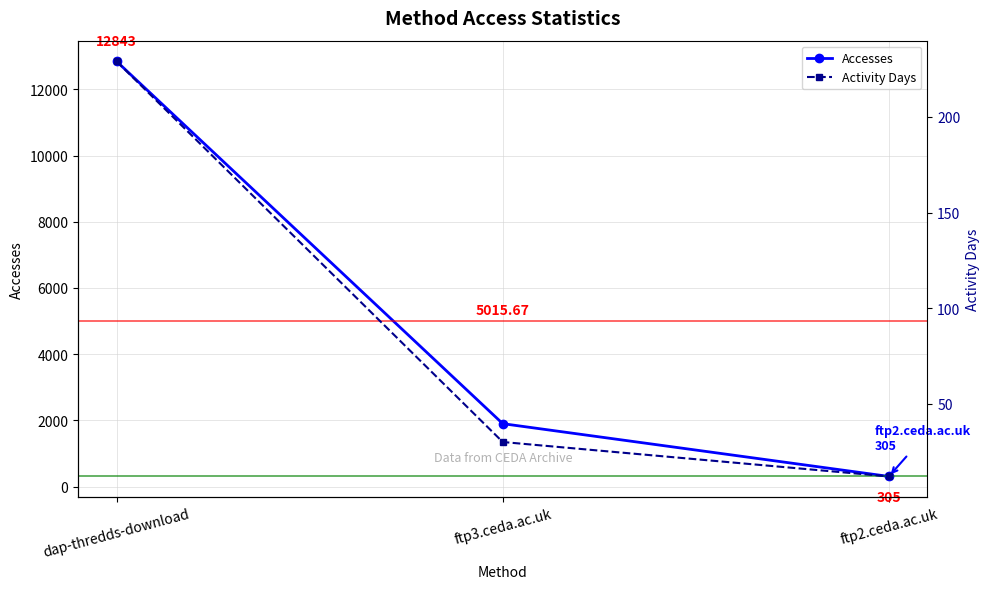

Reading left to right, what are all the values shown in this chart?

Accesses: 12843	1899	305
Activity Days: 229	30	12